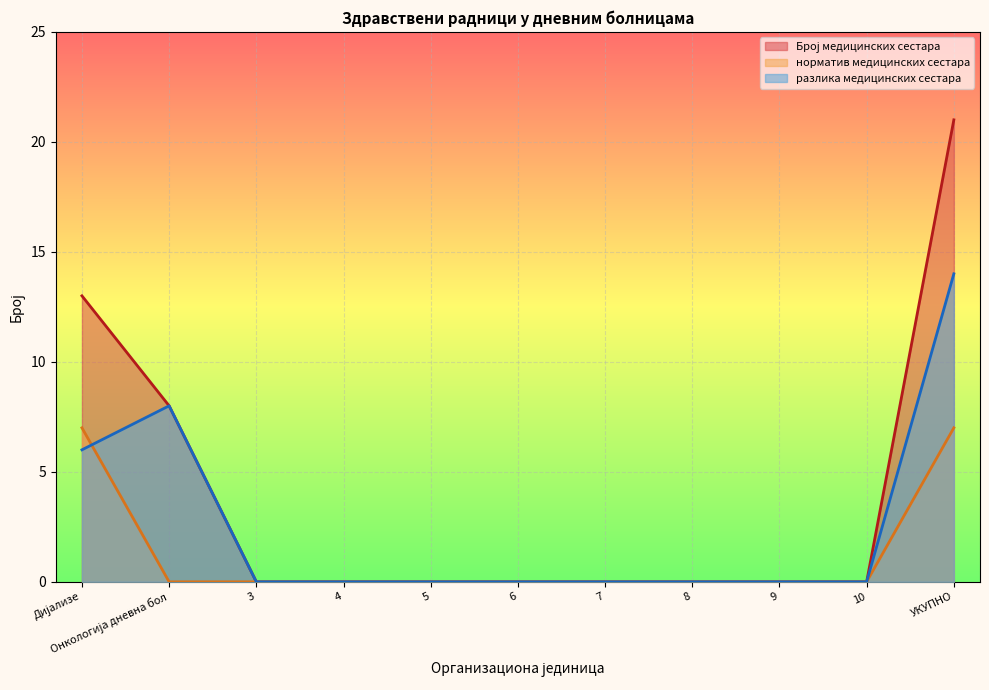

Reading left to right, what are all the values shown in this chart?

Број медицинских сестара: Дијализе=13	Онкологија дневна бол=8	3=0	4=0	5=0	6=0	7=0	8=0	9=0	10=0	УКУПНО=21
норматив медицинских сестара: Дијализе=7	Онкологија дневна бол=0	3=0	4=0	5=0	6=0	7=0	8=0	9=0	10=0	УКУПНО=7
разлика медицинских сестара: Дијализе=6	Онкологија дневна бол=8	3=0	4=0	5=0	6=0	7=0	8=0	9=0	10=0	УКУПНО=14